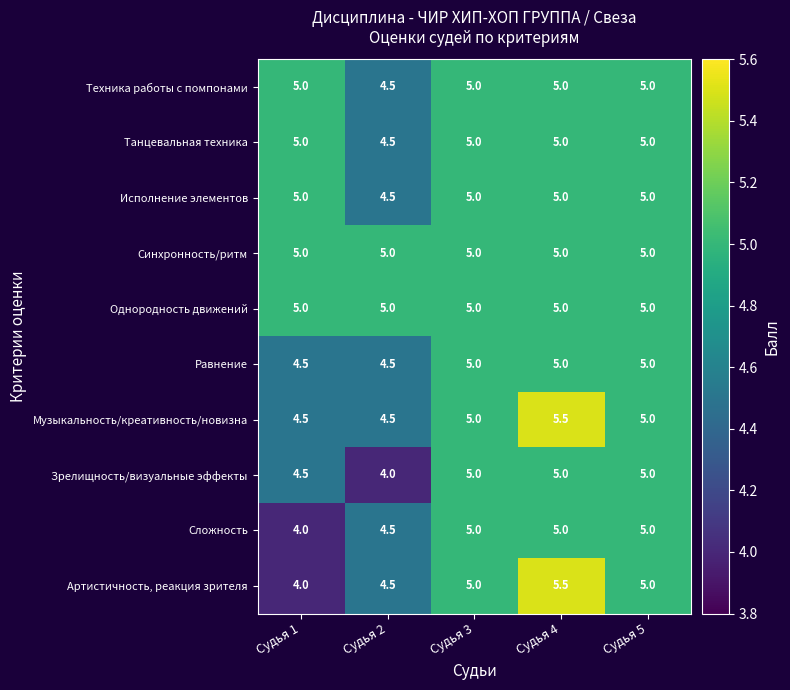

True or false: Сложность has a value of 5.0 at Судья 3.

True